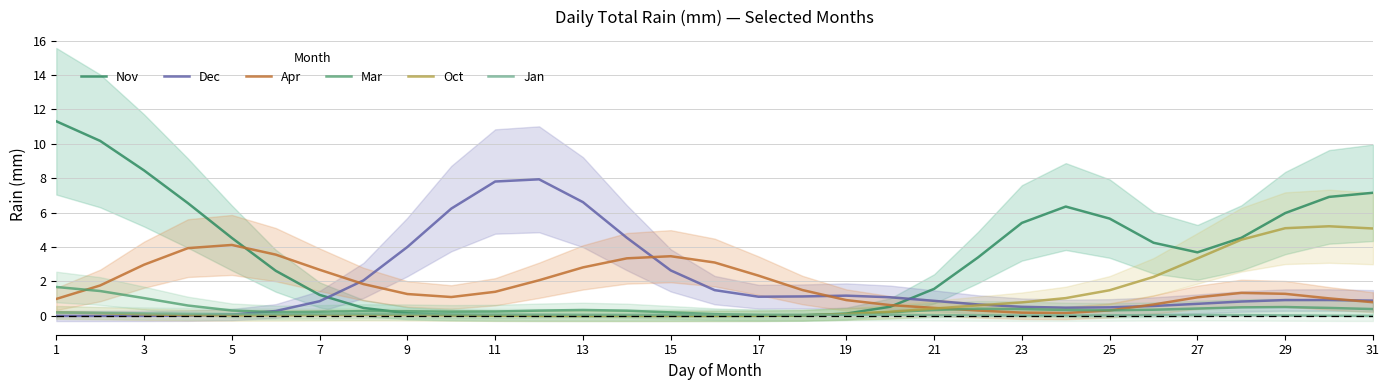

How many values in Nov are above zero?

30